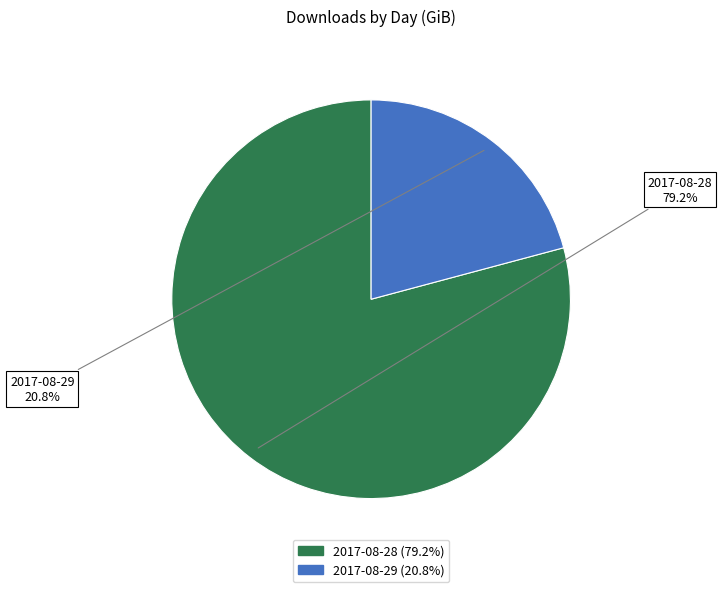

Which slice is the largest?

2017-08-28